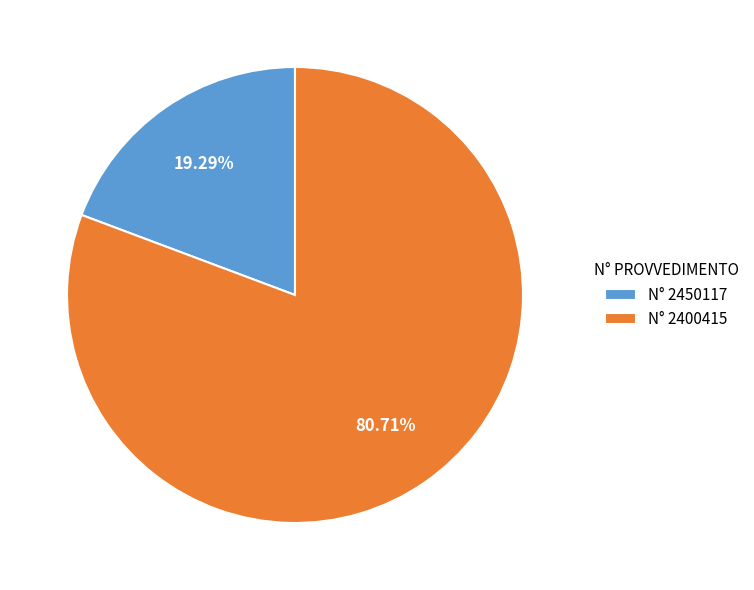

Which has a higher value, N° 2450117 or N° 2400415?

N° 2400415